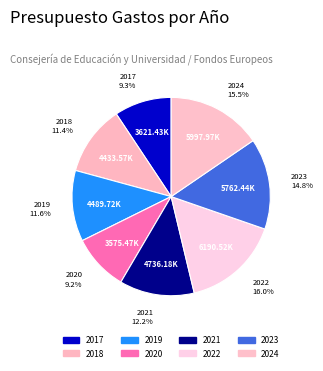

How many segments does this pie chart have?

8